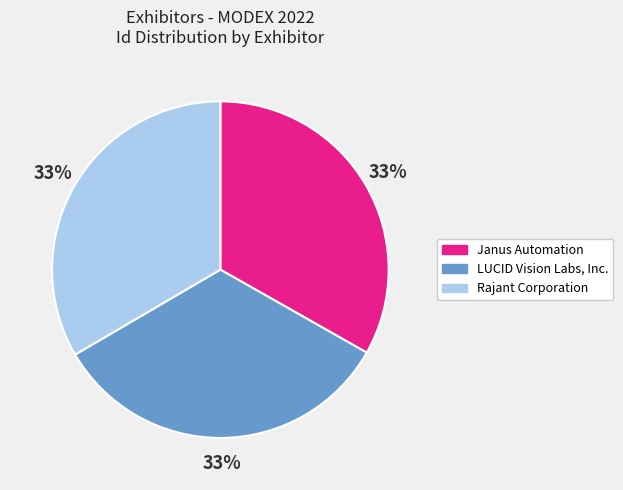

Is the sum of LUCID Vision Labs, Inc. and Janus Automation greater than half?

Yes